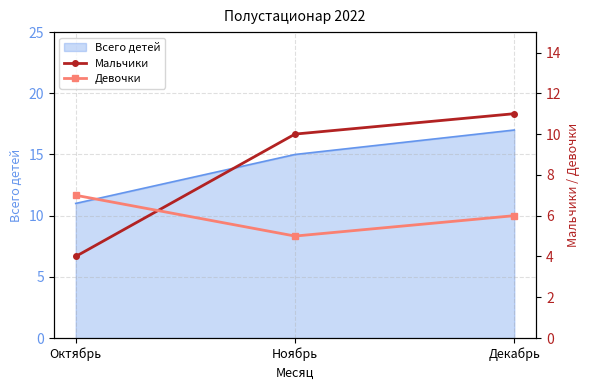

At which label does Всего детей reach its minimum?

Октябрь